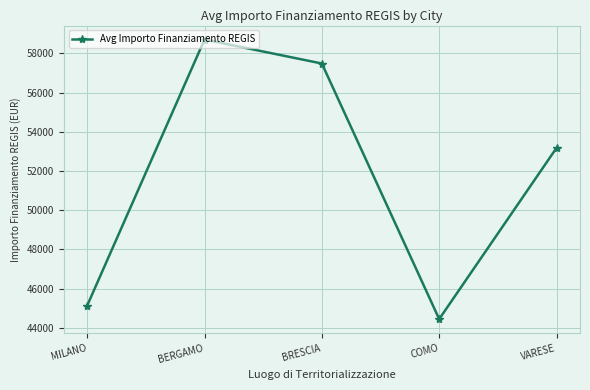

What is the difference between the maximum and second lowest values?

13572.0